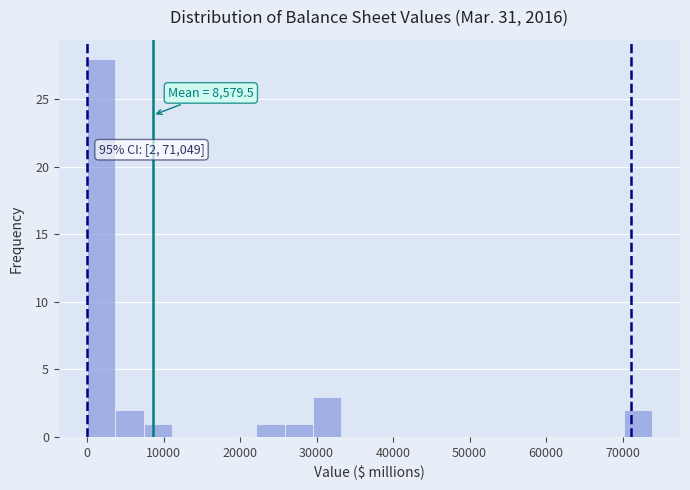

Around what value on the x-axis is the tallest bar? Give the approximate position of its centre, as read against the axis.

2000